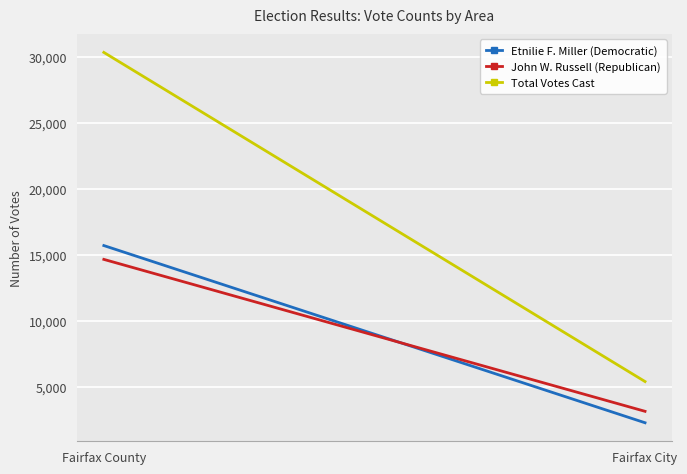

Reading right to left, extract all data points from this chart.

Etnilie F. Miller (Democratic): Fairfax City=2255	Fairfax County=15680
John W. Russell (Republican): Fairfax City=3122	Fairfax County=14632
Total Votes Cast: Fairfax City=5377	Fairfax County=30313